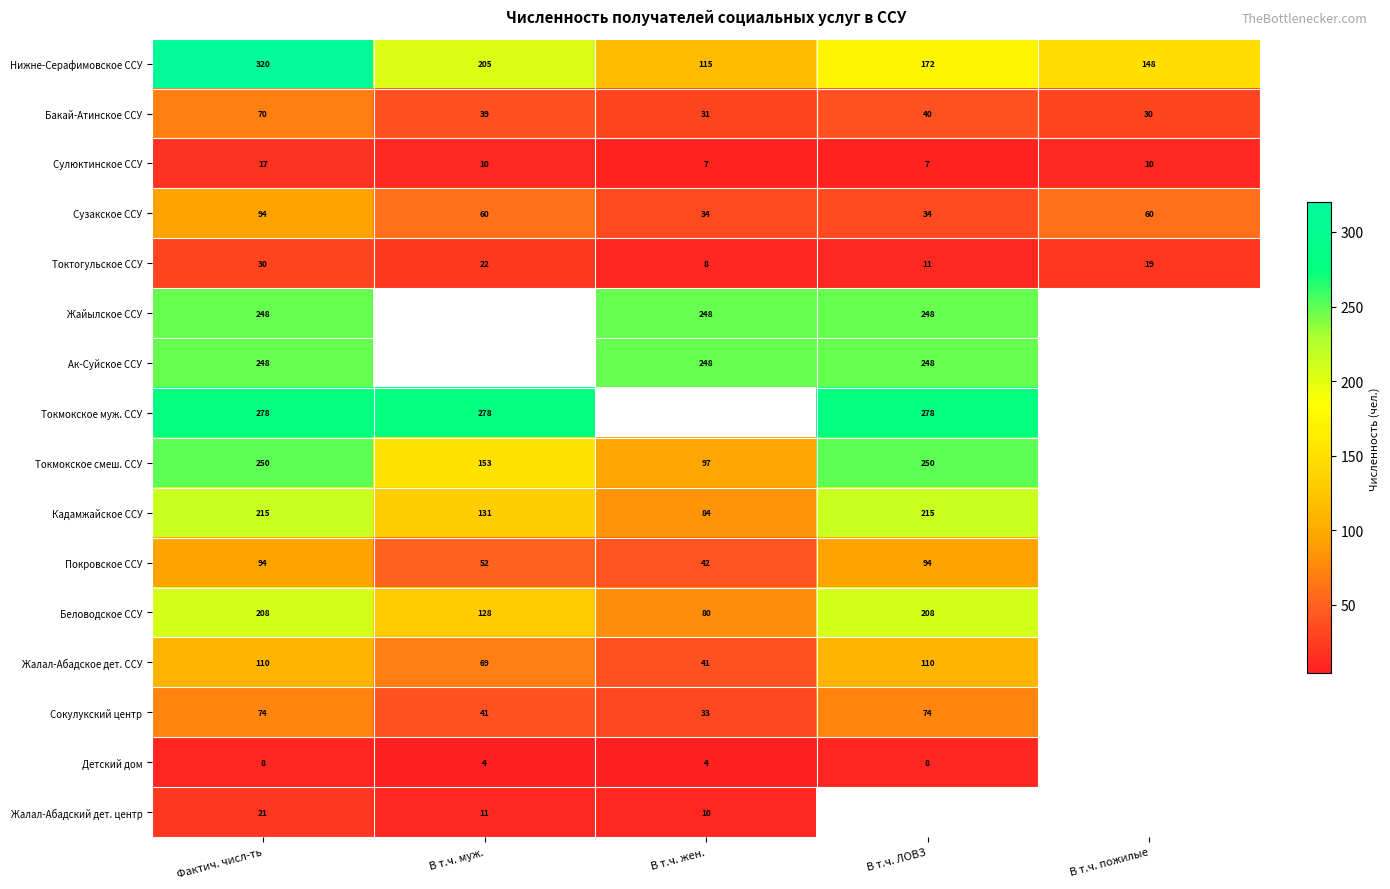

What is the maximum value shown in the chart?

320.0